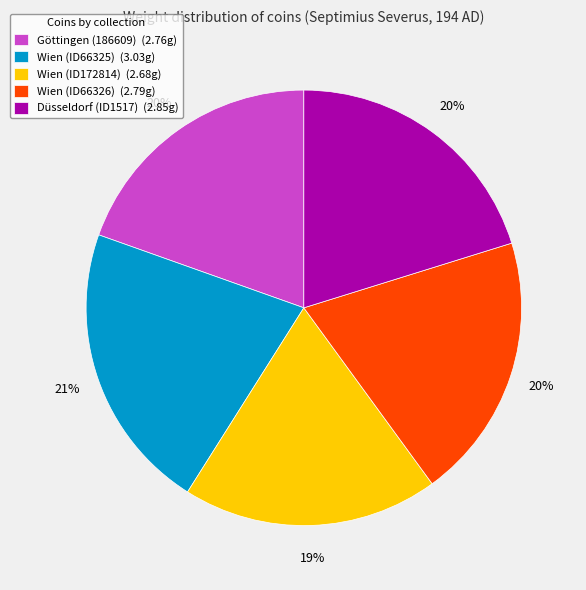

What is the ratio of the value at Düsseldorf (ID1517) to the value at Göttingen (186609)?

1.0